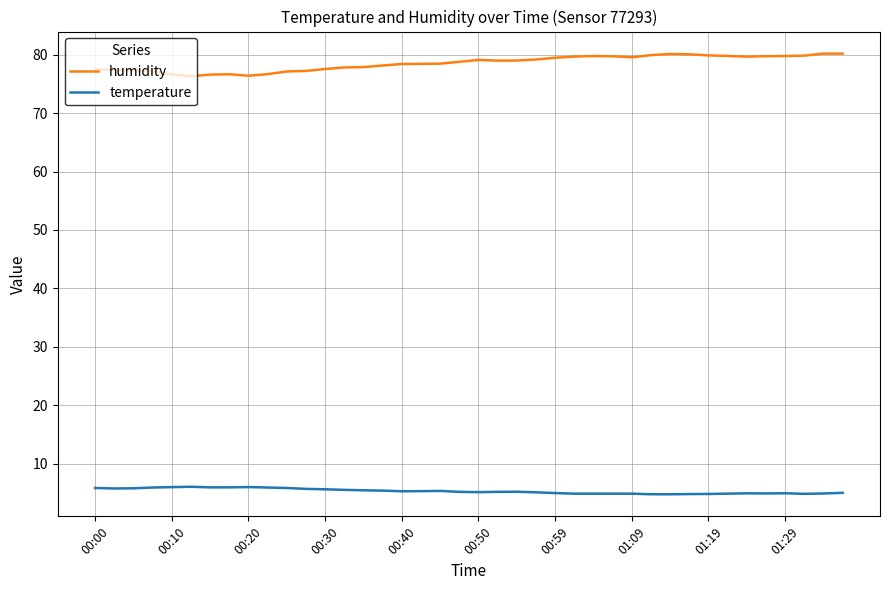

True or false: temperature and humidity cross at least once.

False